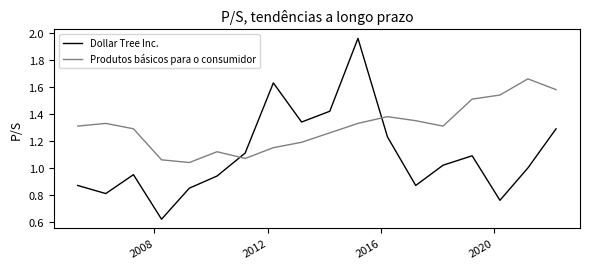

Which series has the largest total across all categories?

Produtos básicos para o consumidor